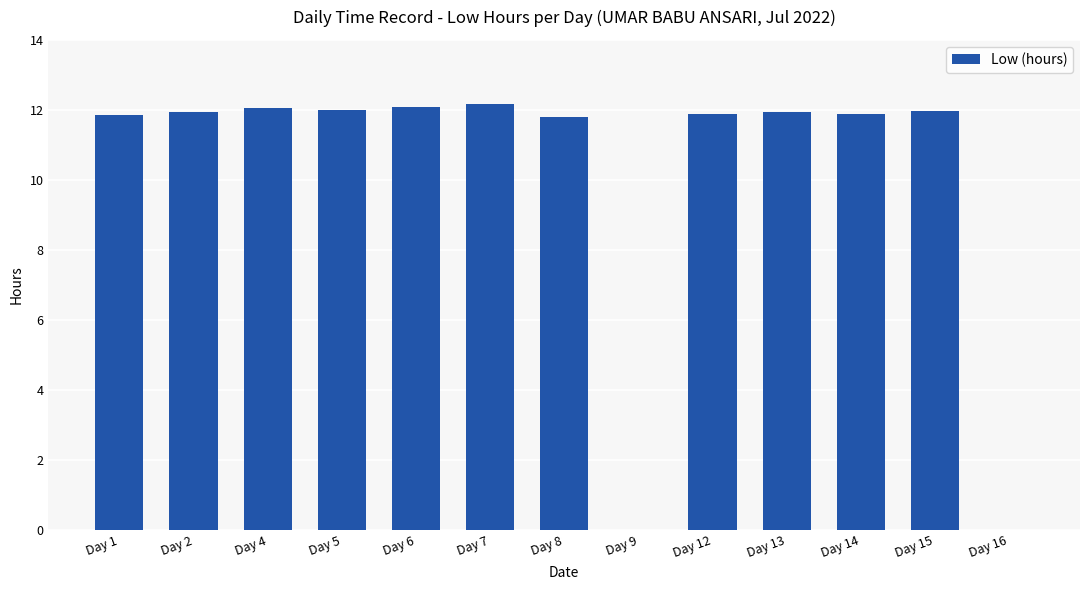

What is the greatest value displayed?

12.2